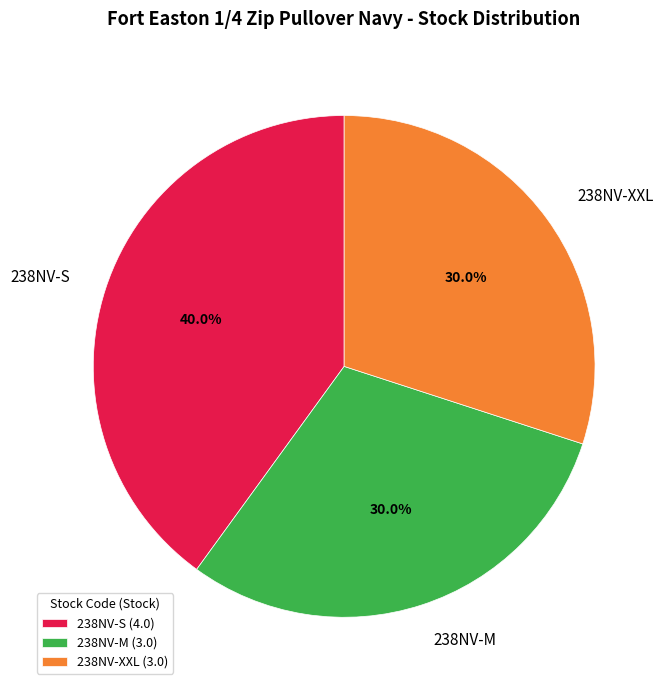

To the nearest percent, what is the difference between the largest and smallest slice percentages?

10%